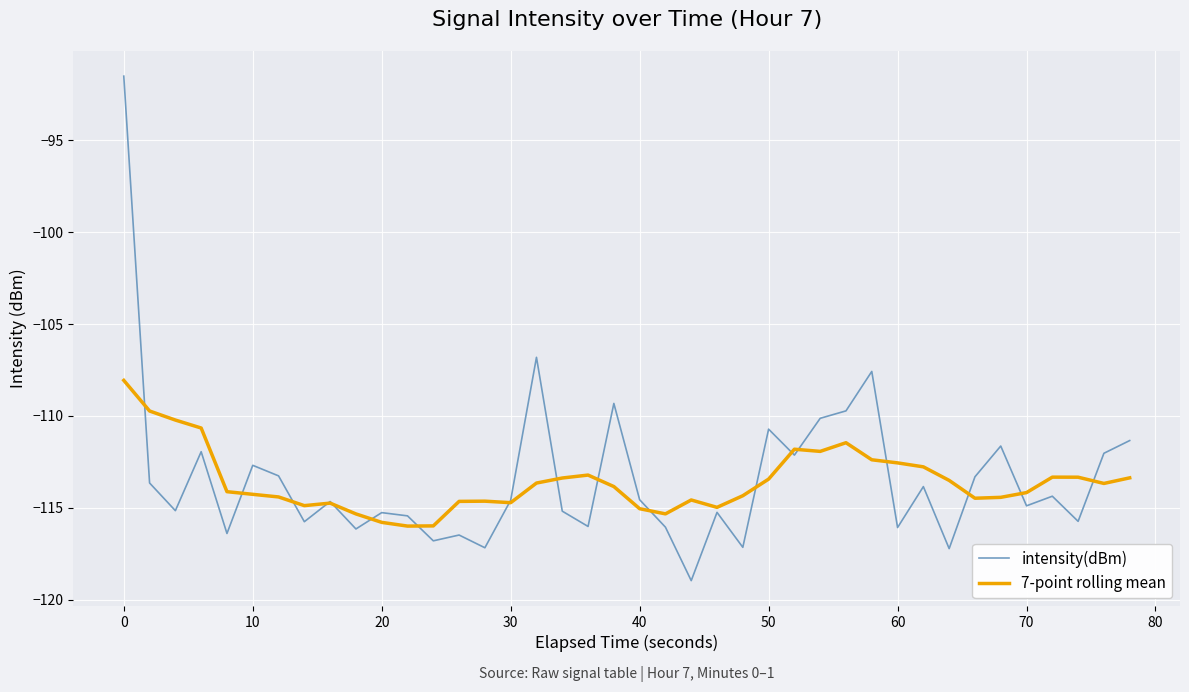

Rank the series by their maximum value, from highest to lowest.

intensity(dBm), 7-point rolling mean